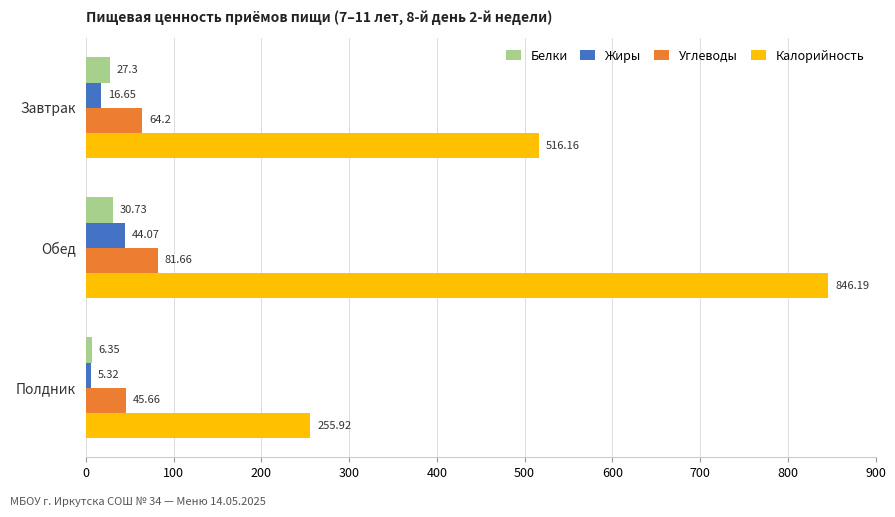

What is the spread (max minus min) of values at Завтрак?

499.5